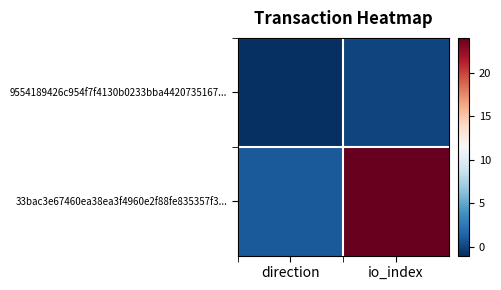

Which label corresponds to the largest value in the chart?

io_index